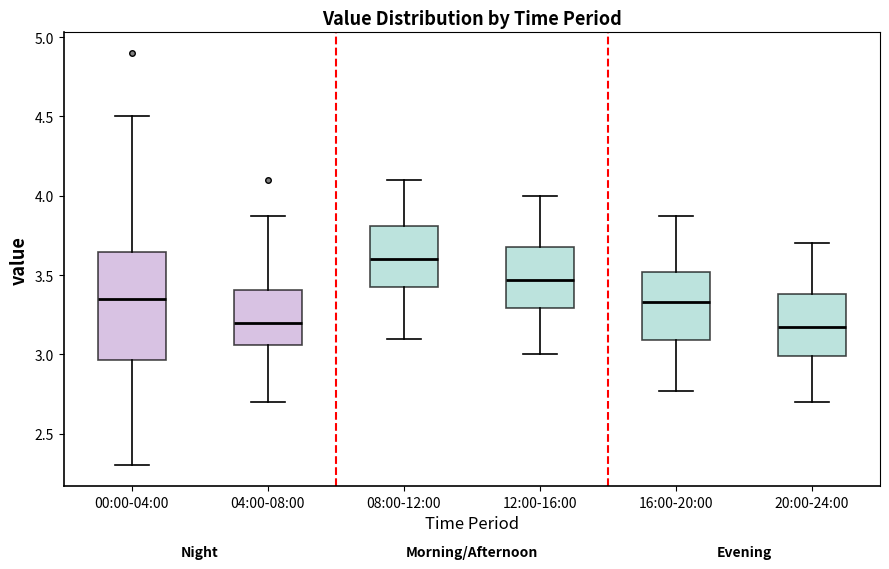

Where does the upper whisker of the box for 04:00-08:00 end on the y-axis? The values are not printed on the chart, so give them approximately, as read against the axis.

3.85